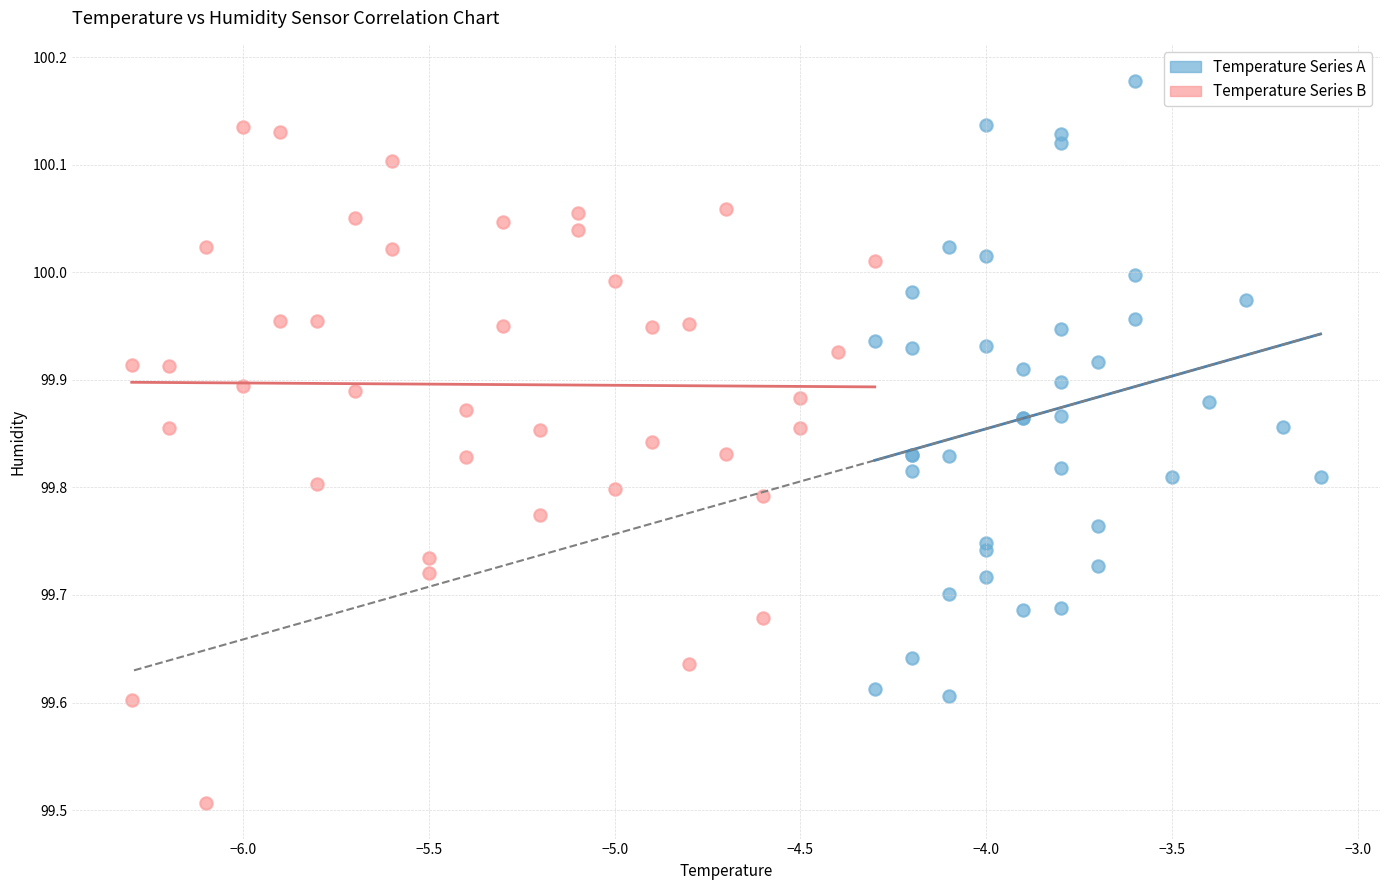

Which series contains the highest Y value?

Temperature Series A